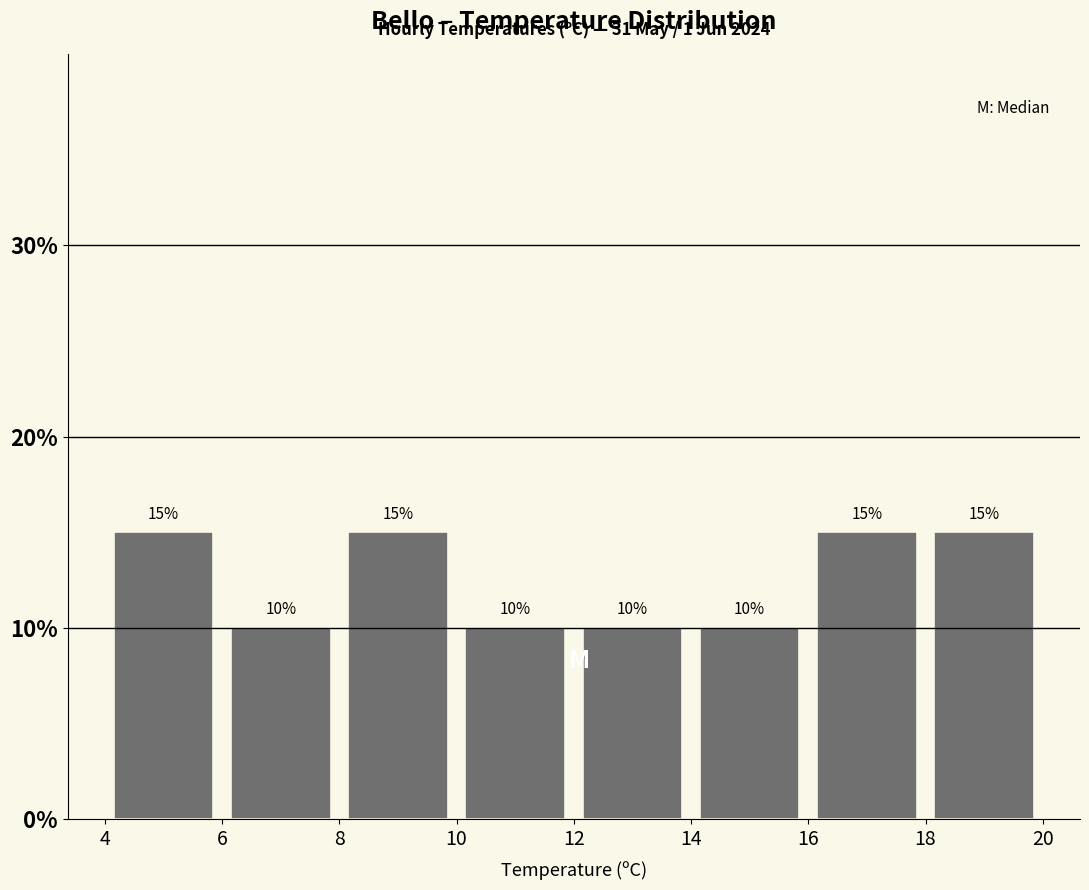

Reading left to right, transcribe this chart: for each bar, give the range it covers on the x-axis and its height.

4 to 6: 15
6 to 8: 10
8 to 10: 15
10 to 12: 10
12 to 14: 10
14 to 16: 10
16 to 18: 15
18 to 20: 15